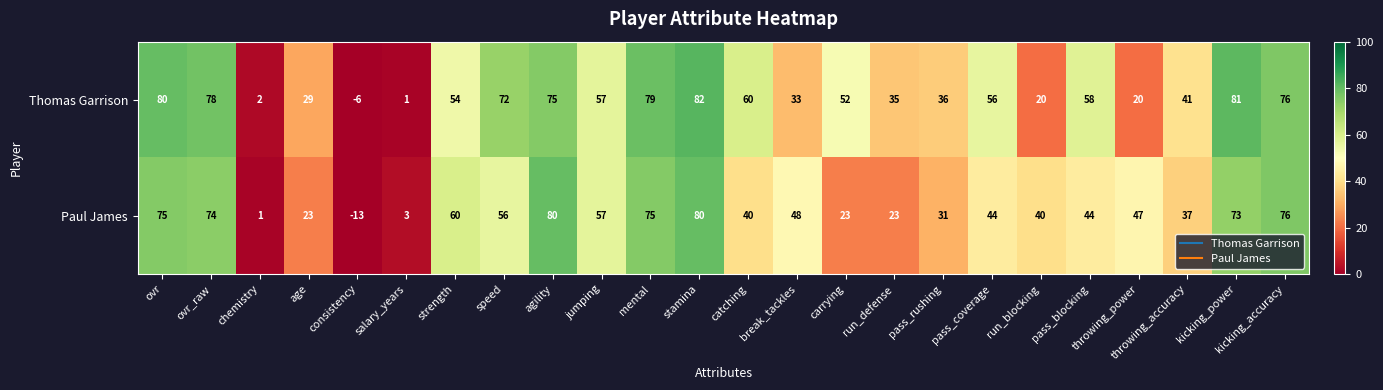

At which category is the sum across all series the highest?

stamina